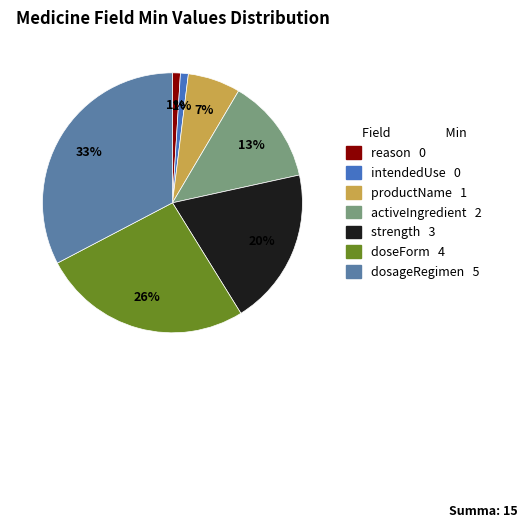

Rank the categories by value from lowest to highest.

Medicine.reason, Medicine.intendedUse, Medicine.productName, Medicine.activeIngredient, Medicine.strength, Medicine.doseForm, Medicine.dosageRegimen